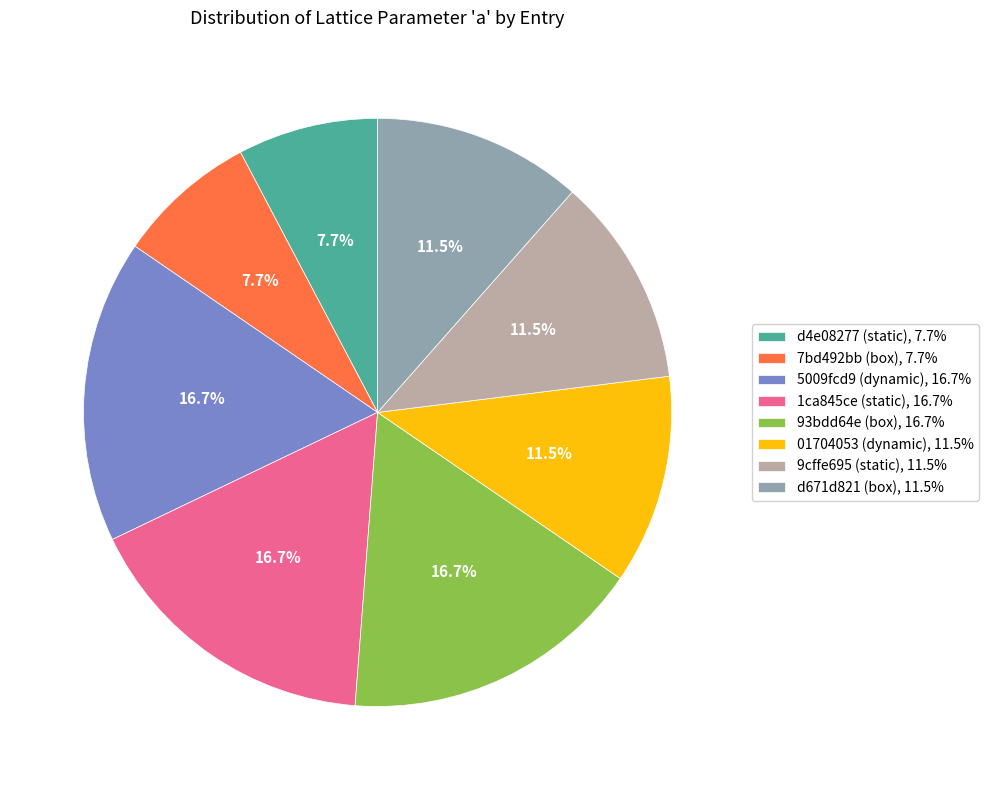

Which has a higher value, 7bd492bb (box), 7.7% or 9cffe695 (static), 11.5%?

9cffe695 (static), 11.5%